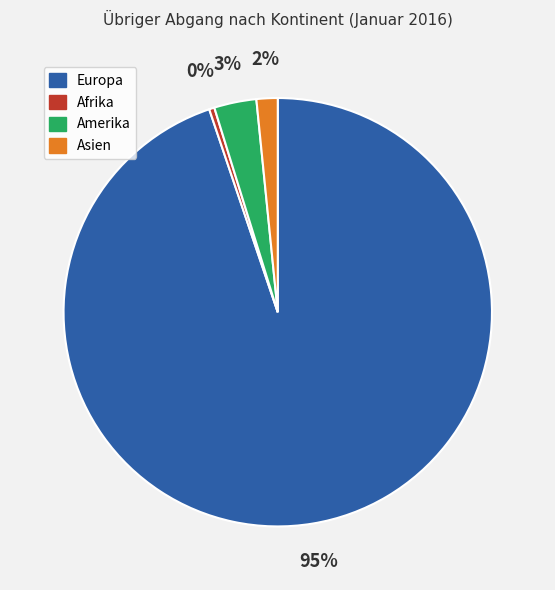

Which has a higher value, Afrika or Asien?

Asien